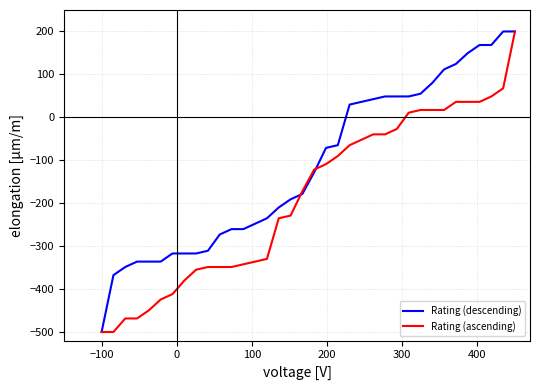

What is the minimum value for Rating (descending)?

-500.0